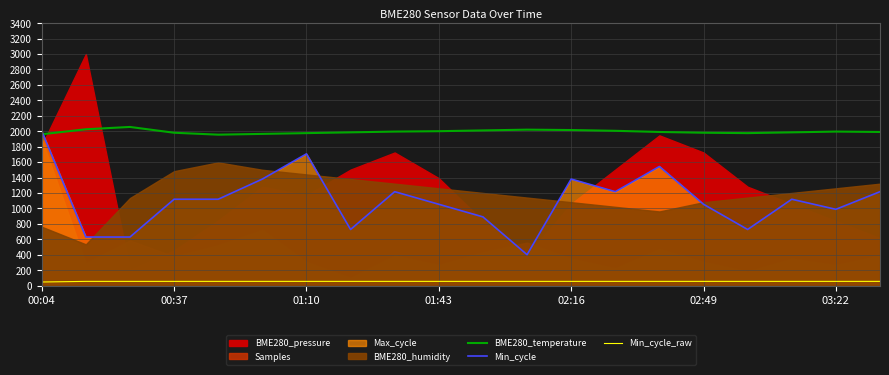

True or false: Min_cycle_raw and Min_cycle intersect in this chart.

False